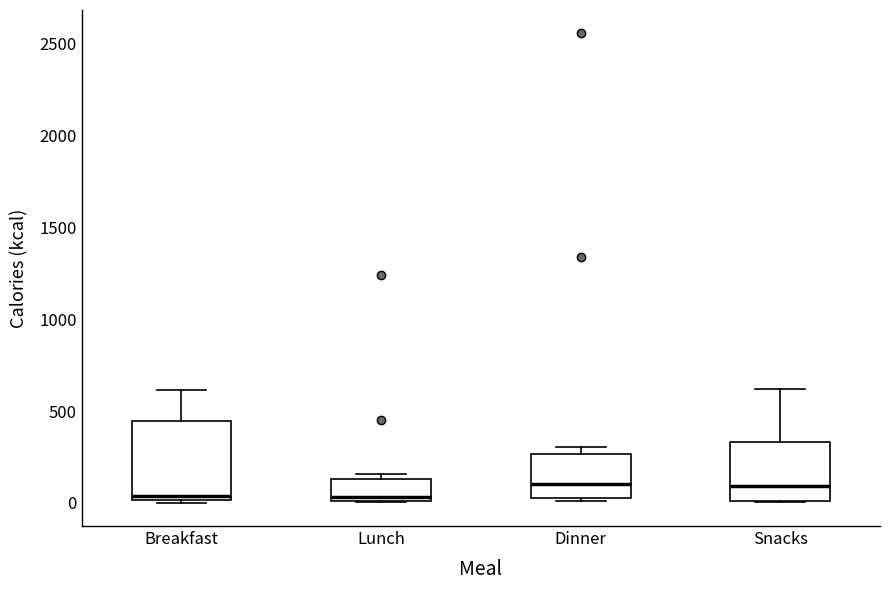

Reading left to right, read every box against the y-axis: the position of its median line, the range the box covers, and the ends of its whiskers. The values are not printed on the chart, so give them approximately, as read against the axis.

Breakfast: median 50, box 0 to 450, whiskers 0 to 600
Lunch: median 50, box 0 to 150, whiskers 0 to 150 (just above the box's upper edge)
Dinner: median 100, box 50 to 250, whiskers 0 to 300
Snacks: median 100, box 0 to 350, whiskers 0 to 600